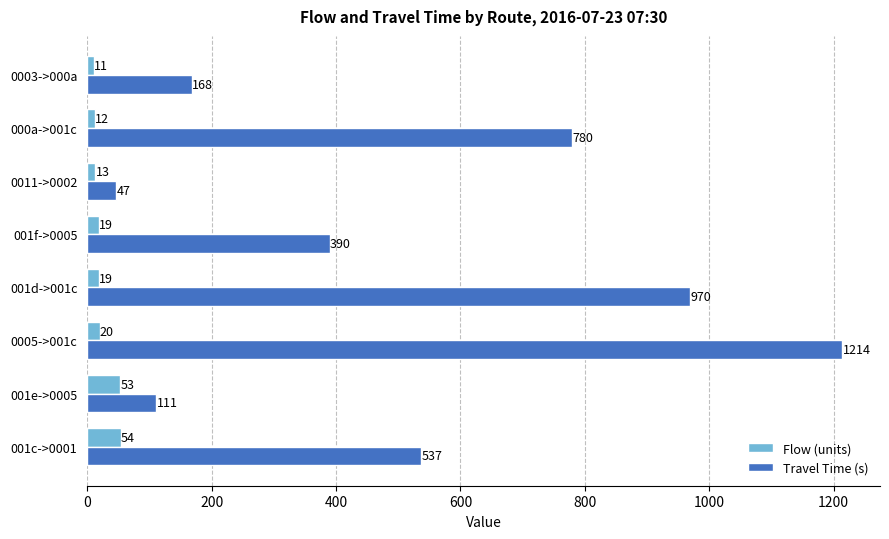

List the series in order of their overall mean, lowest first.

Flow (units), Travel Time (s)